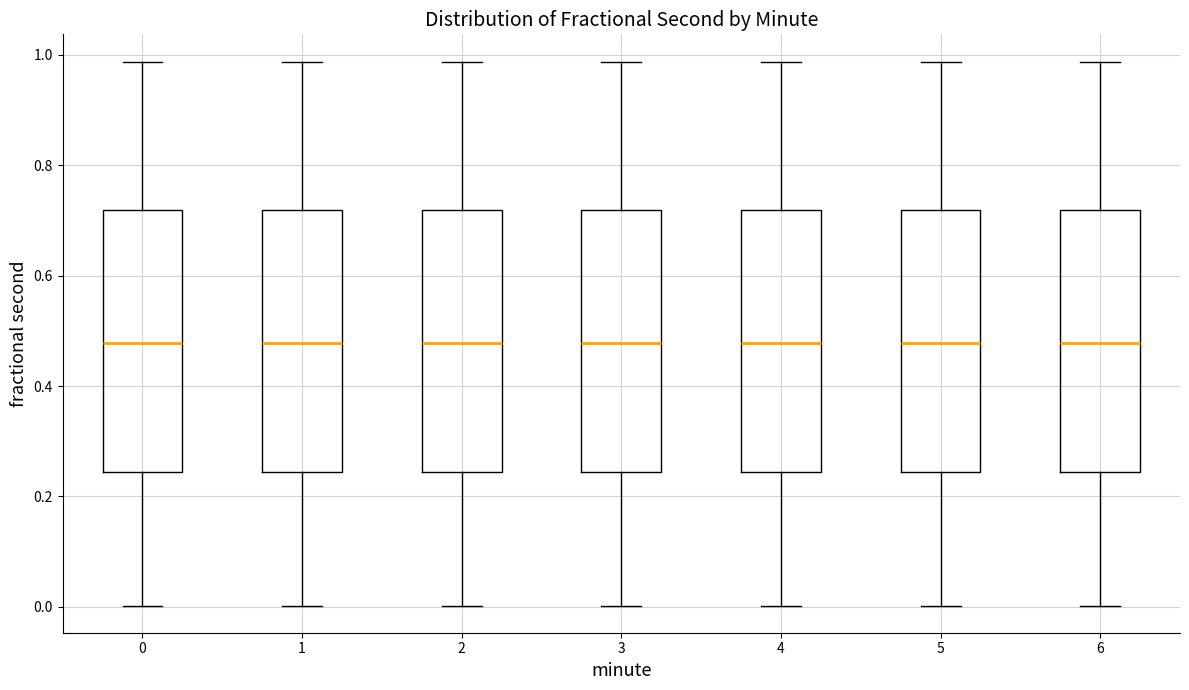

Where is the lower edge of the box at x = 0 on the y-axis? The values are not printed on the chart, so give them approximately, as read against the axis.

0.24